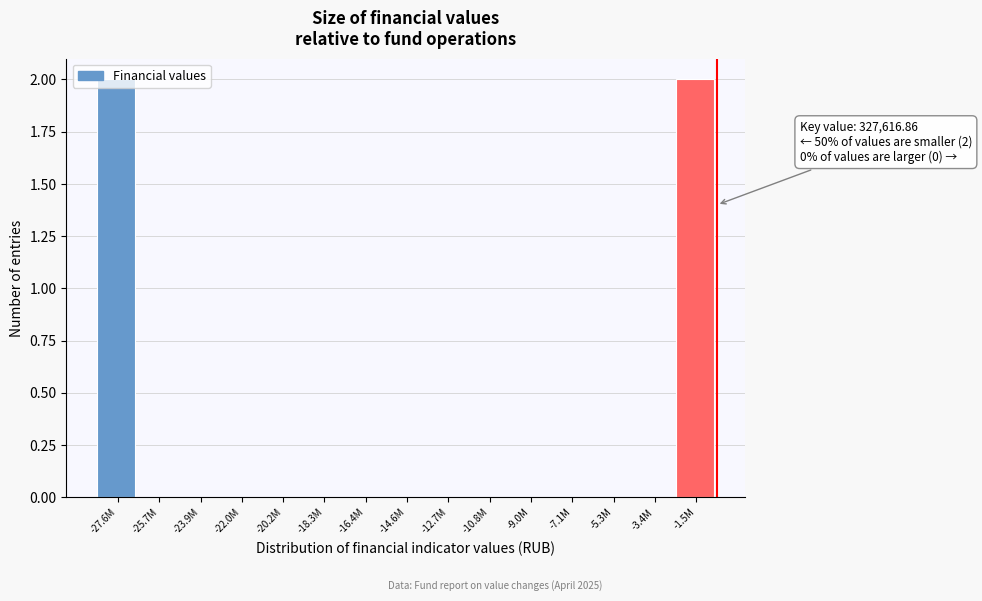

The value at -16.4M is 0. True or false?

True